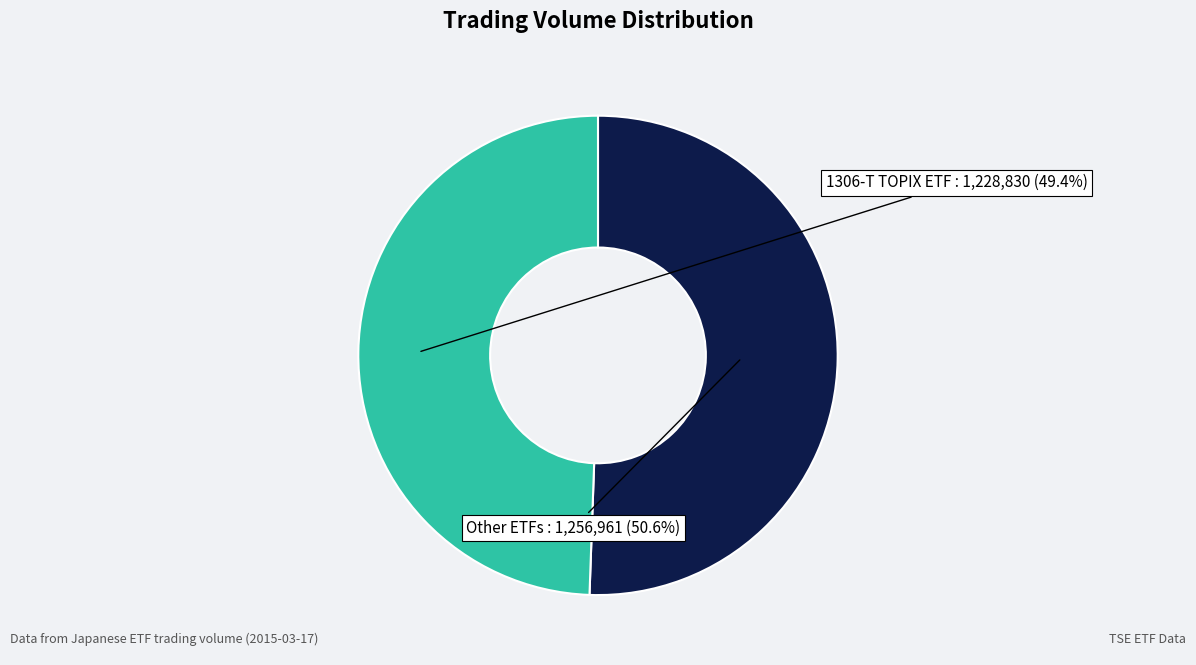

What percentage is NOT represented by Other ETFs?

49.4%